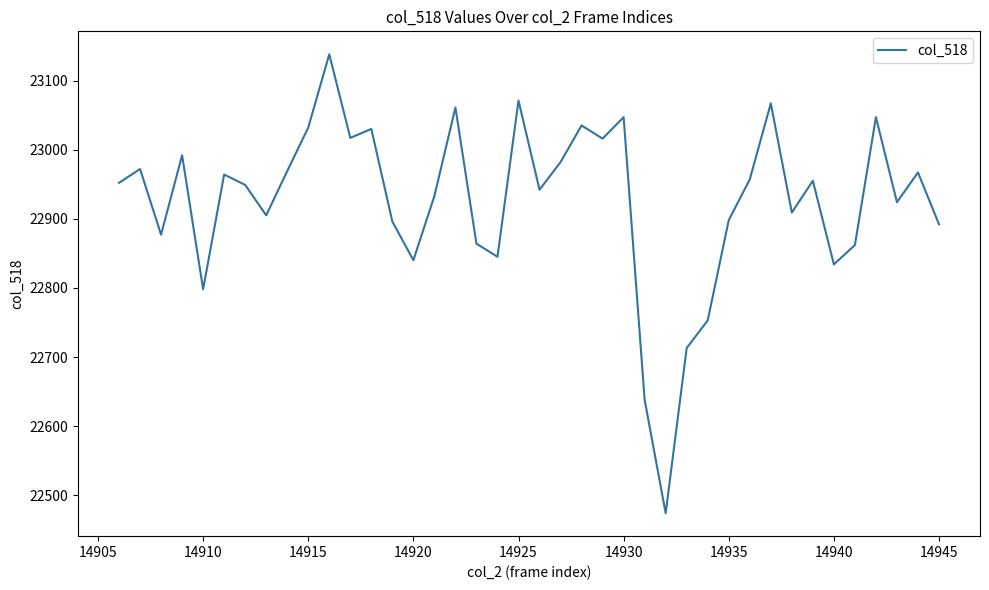

What is the difference between the second highest and second lowest values?

433